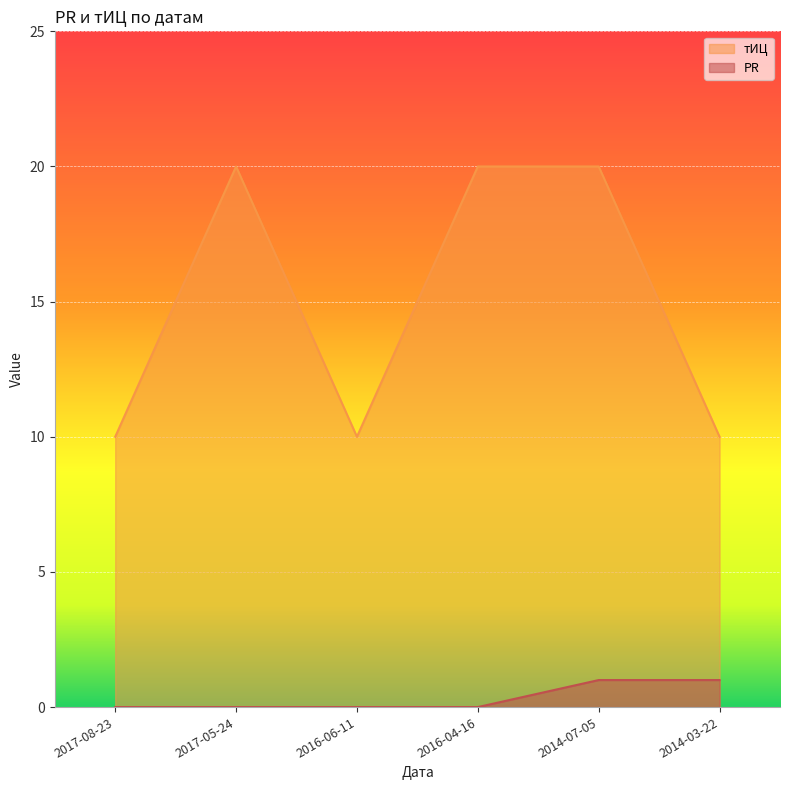

How many categories are shown in the chart?

6